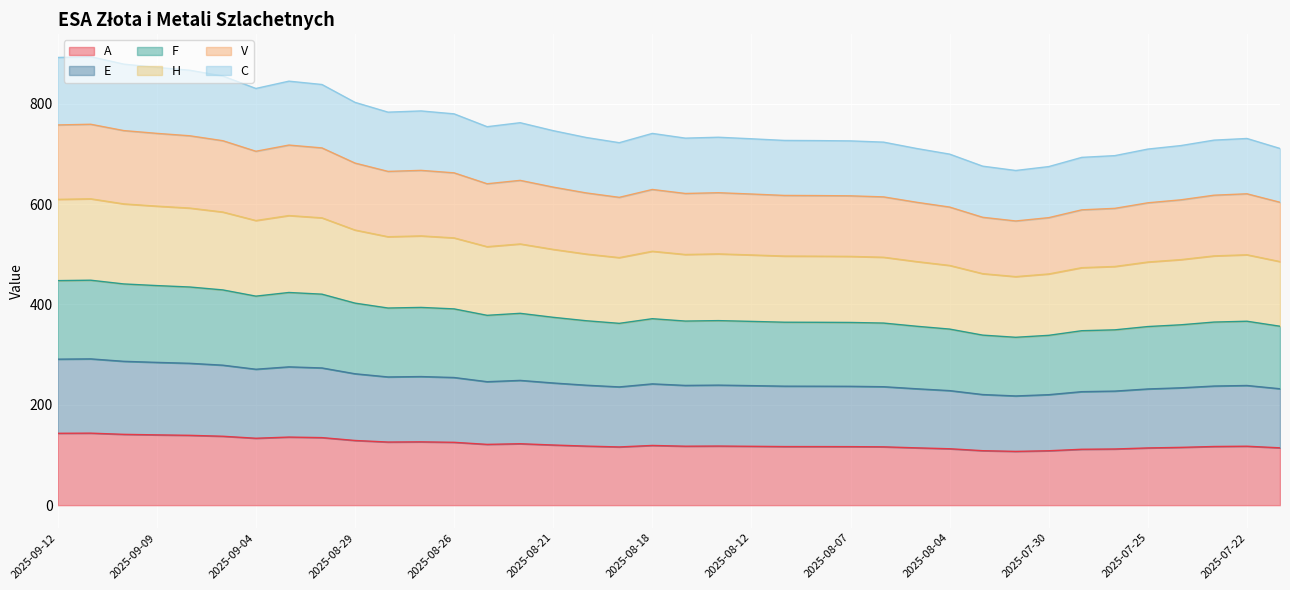

Which series changed the most between 2025-07-31 and 2025-07-29?

C